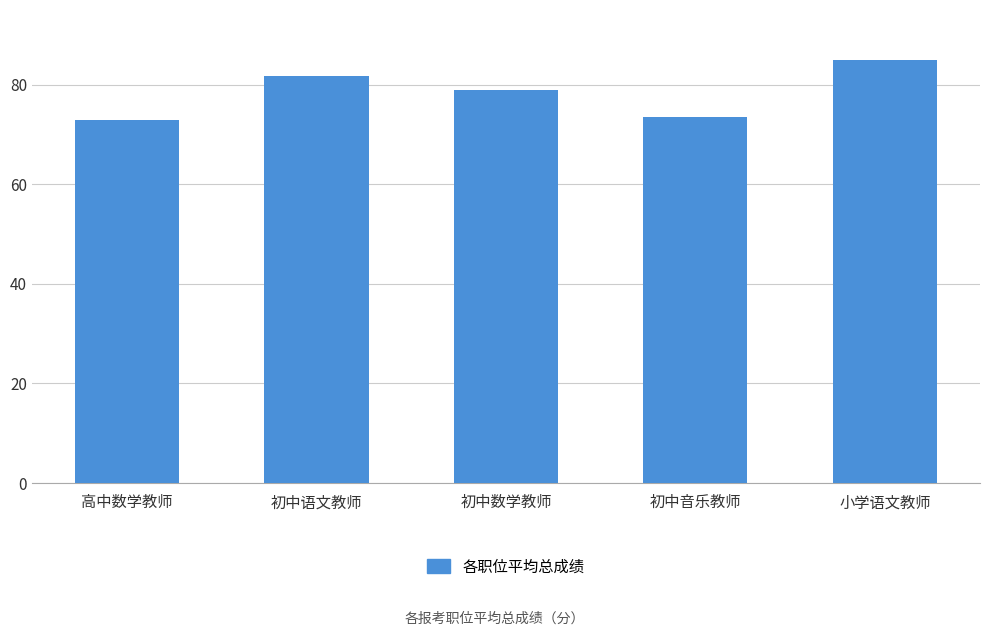

Read the value at 初中音乐教师.

73.5